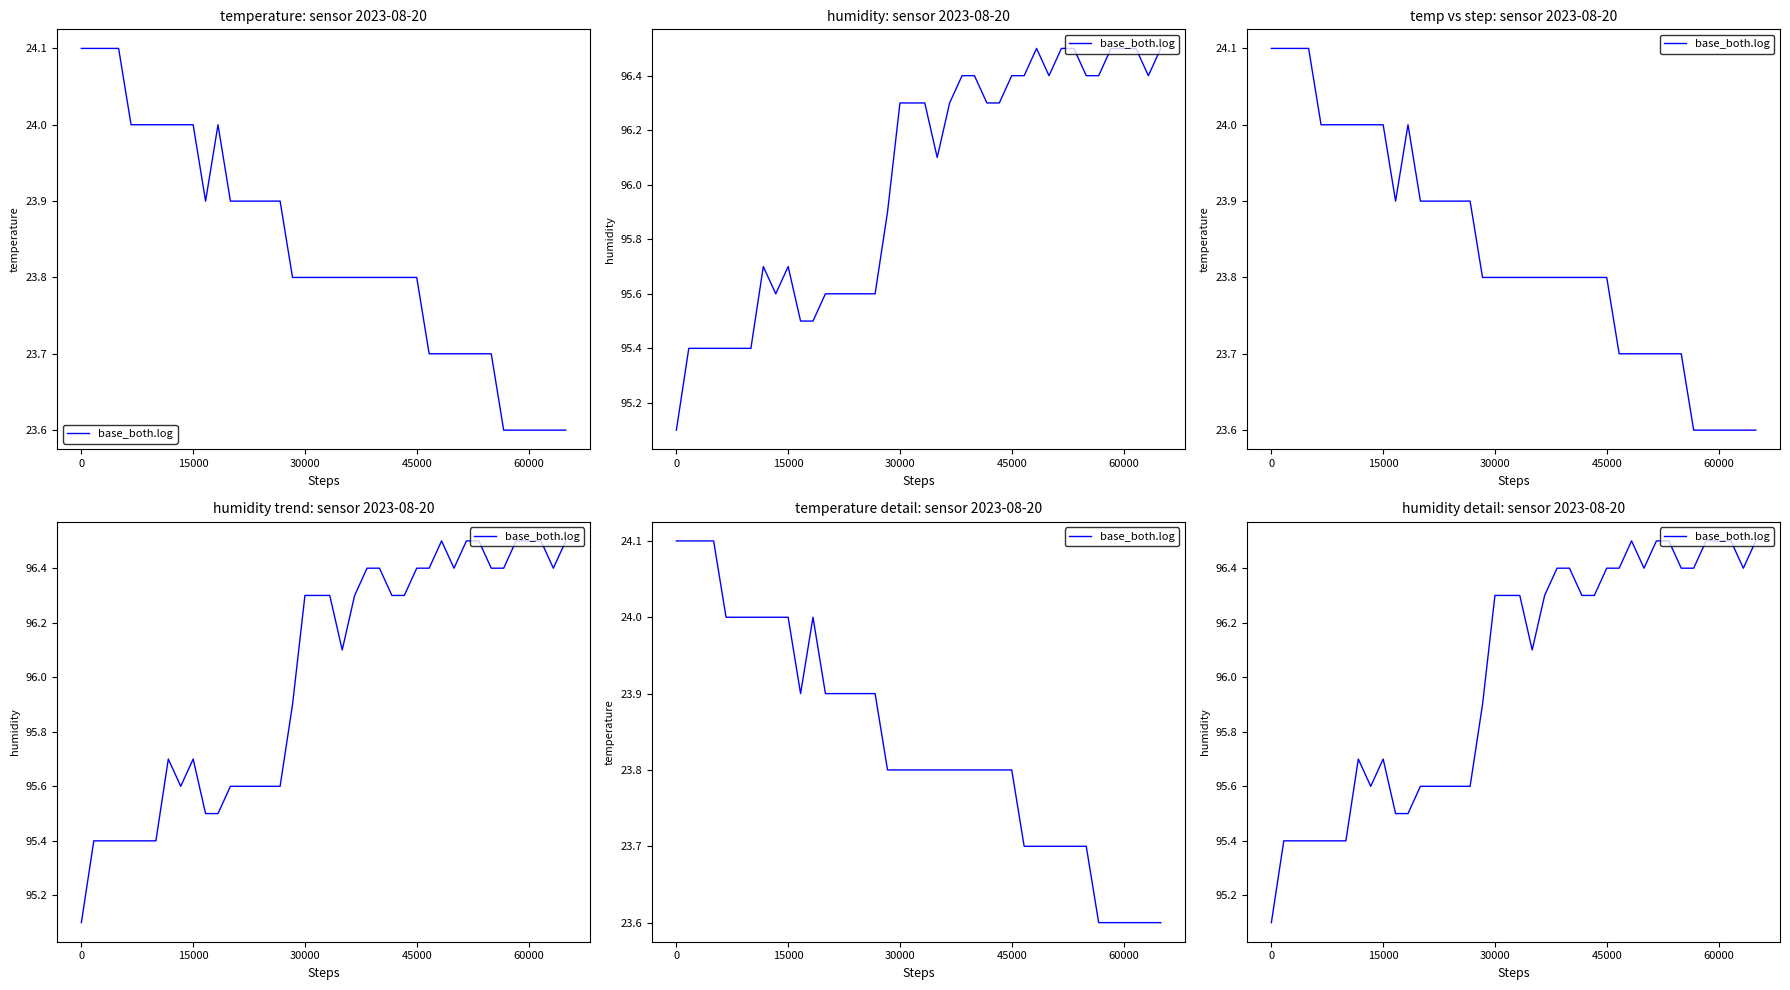

What is the smallest value displayed?

95.1